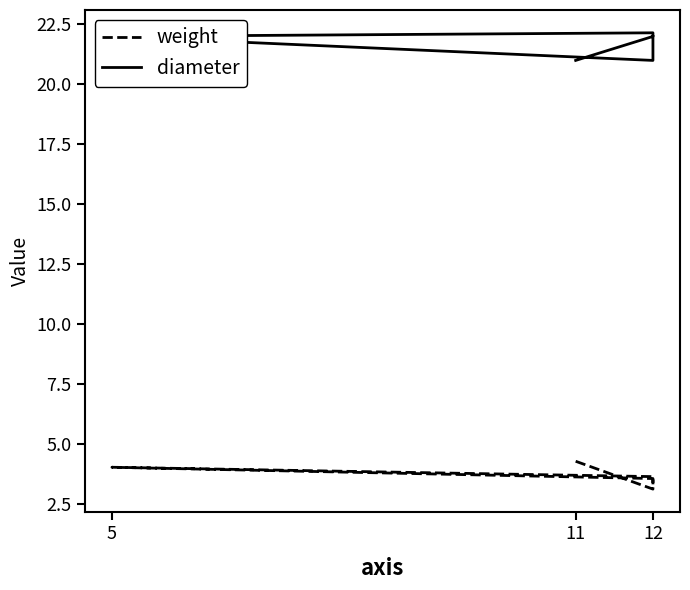

At which category does weight reach its first local valley?

12